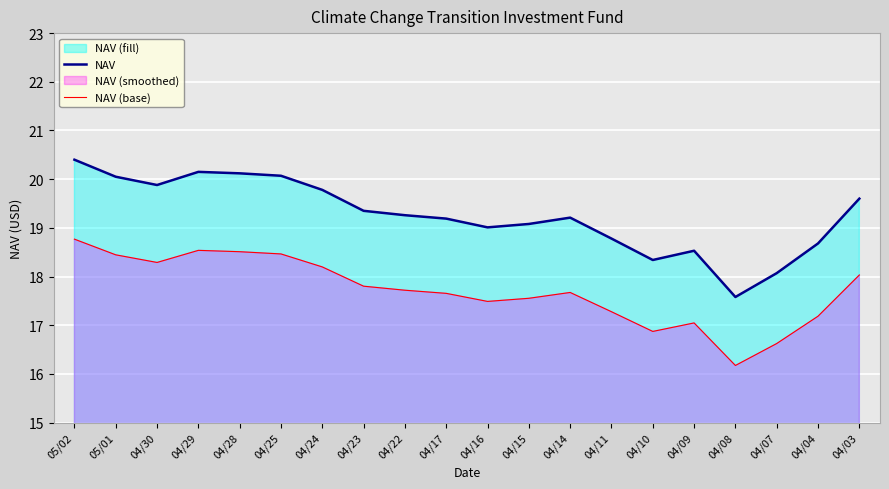

At 04/14, list the series in order from largest to smallest.

NAV, NAV (base)